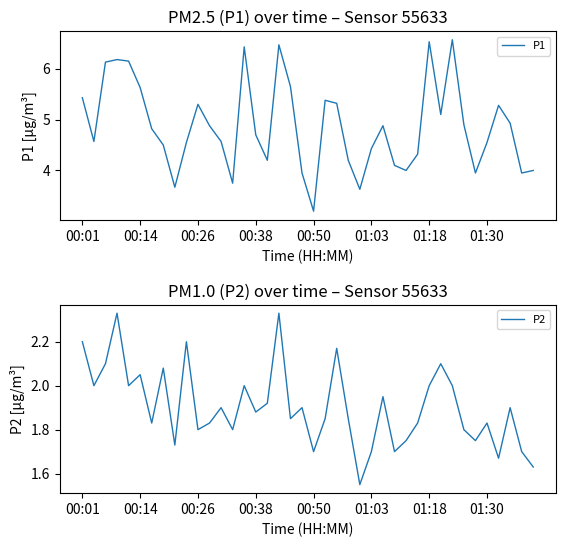

True or false: P1 and P2 intersect in this chart.

False